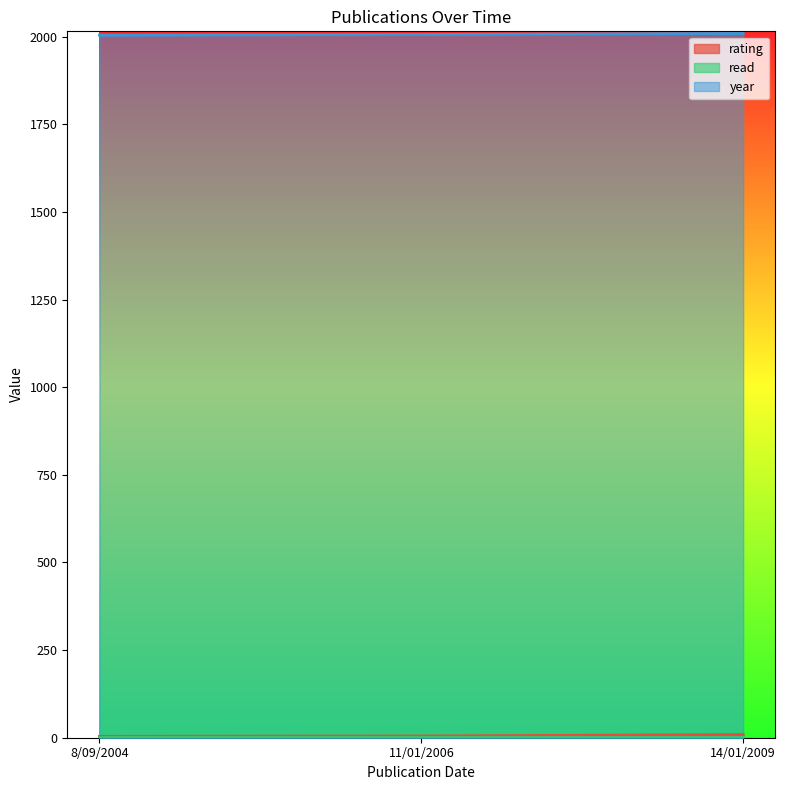

Which series has the largest total across all categories?

year